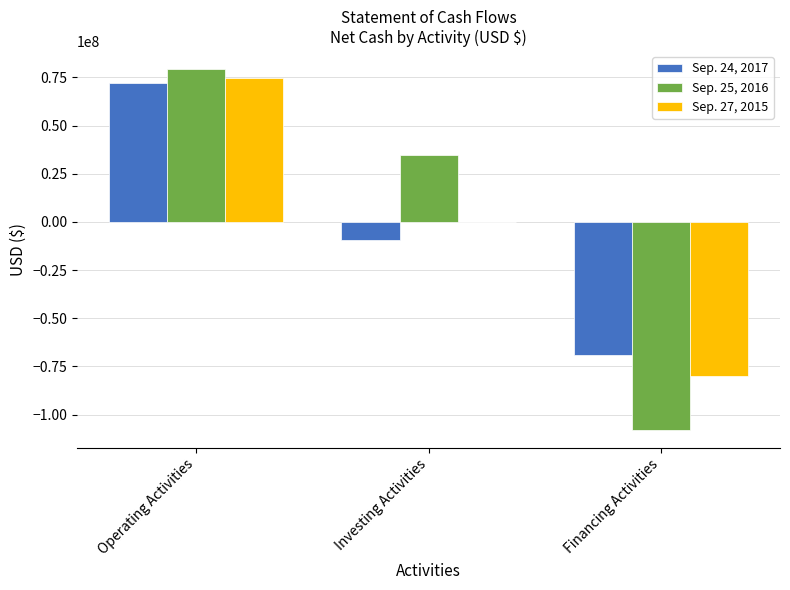

What are all the series names shown in the legend?

Sep. 24, 2017, Sep. 25, 2016, Sep. 27, 2015